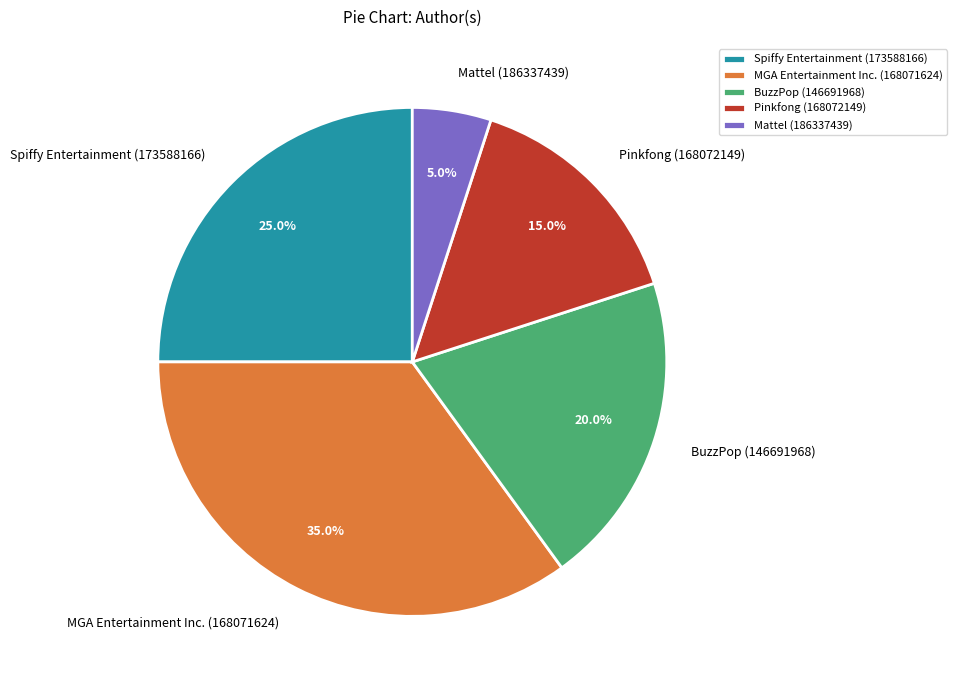

Which slice is the largest?

MGA Entertainment Inc. (168071624)